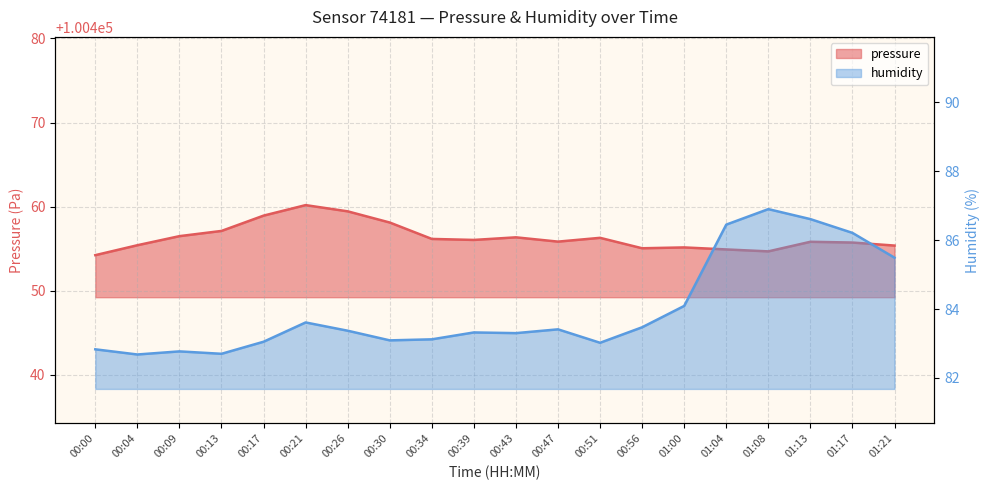

True or false: pressure and humidity cross at least once.

False